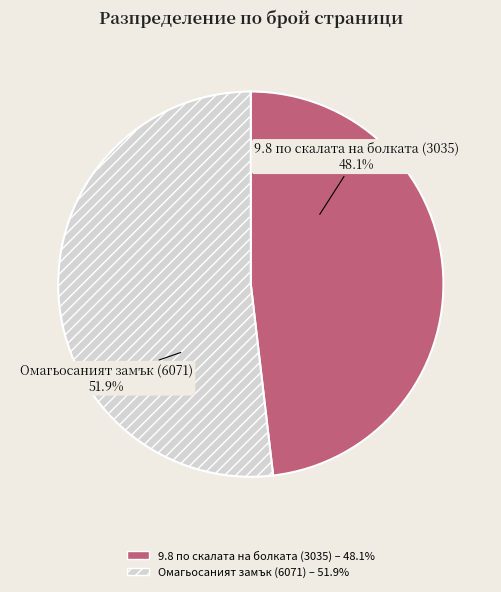

To the nearest percent, what is the difference between the 9.8 по скалата на болката (3035) and Омагьосаният замък (6071) slice percentages?

4%